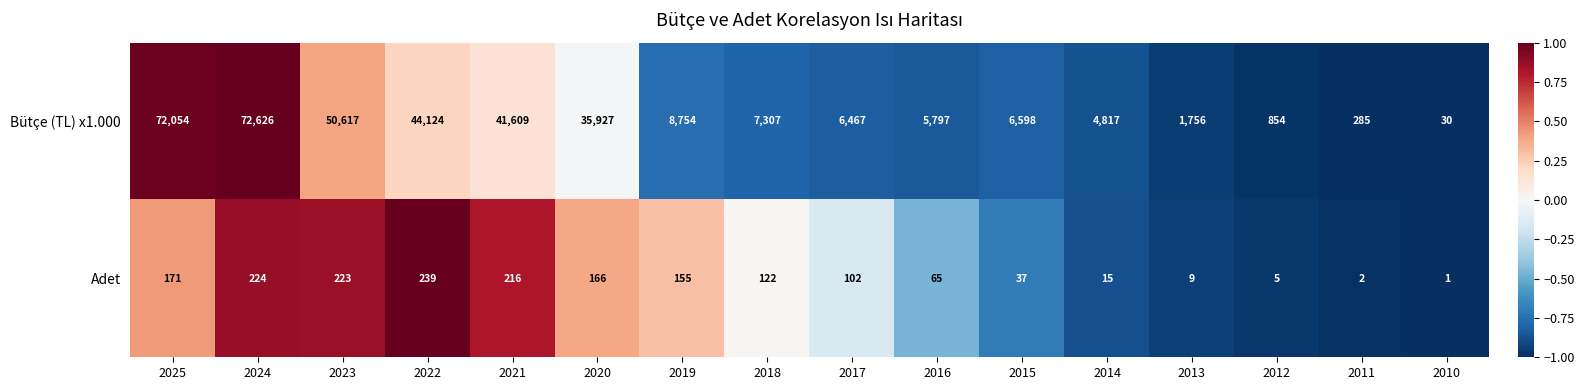

Rank the categories by Adet value from highest to lowest.

2022, 2024, 2023, 2021, 2025, 2020, 2019, 2018, 2017, 2016, 2015, 2014, 2013, 2012, 2011, 2010